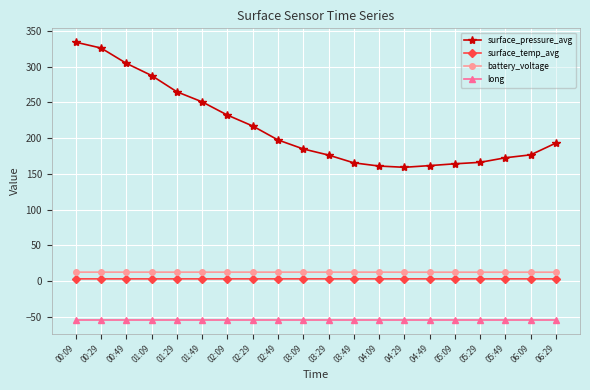

The long series shows -94.0 at 05:49. True or false?

False